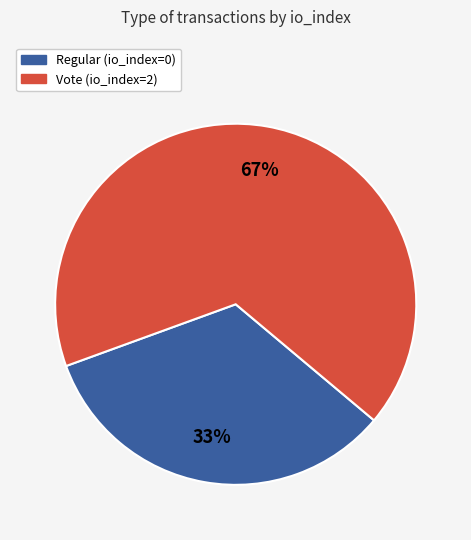

To the nearest percent, what is the average slice percentage?

50%